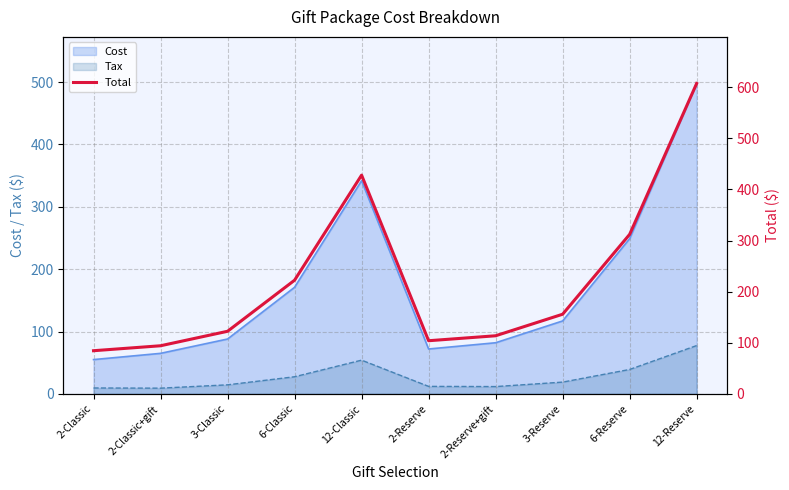

Rank the categories by value from lowest to highest.

2-Classic, 2-Classic+gift, 2-Reserve, 2-Reserve+gift, 3-Classic, 3-Reserve, 6-Classic, 6-Reserve, 12-Classic, 12-Reserve